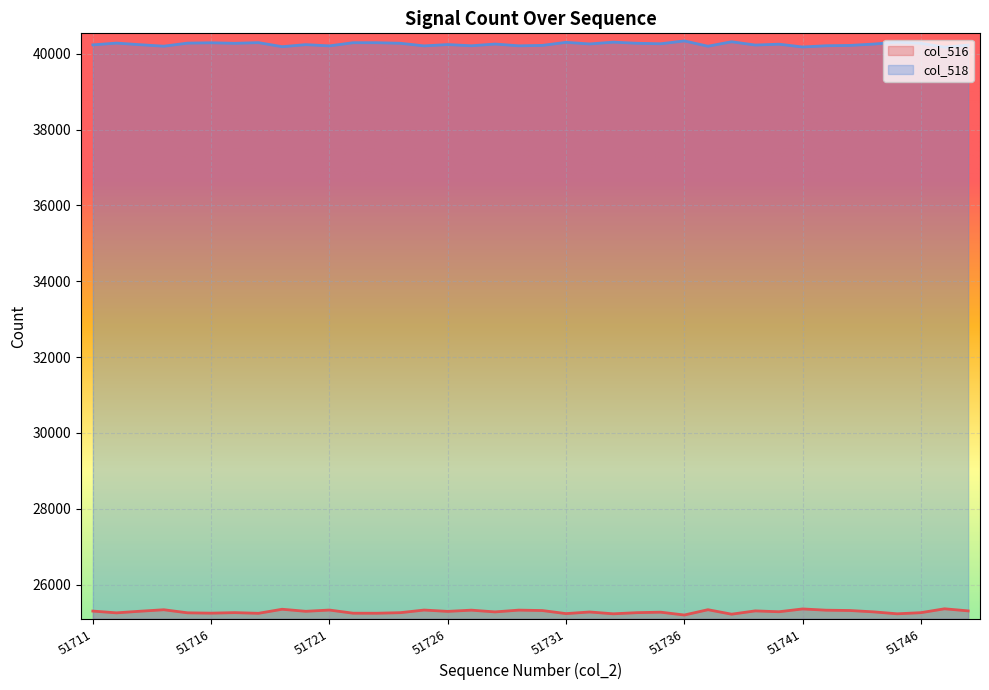

At 51730, list the series in order from smallest to largest.

col_516, col_518